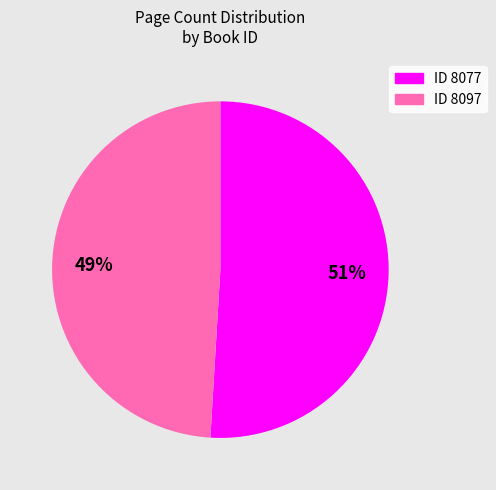

To the nearest percent, what is the difference between the largest and smallest slice percentages?

2%